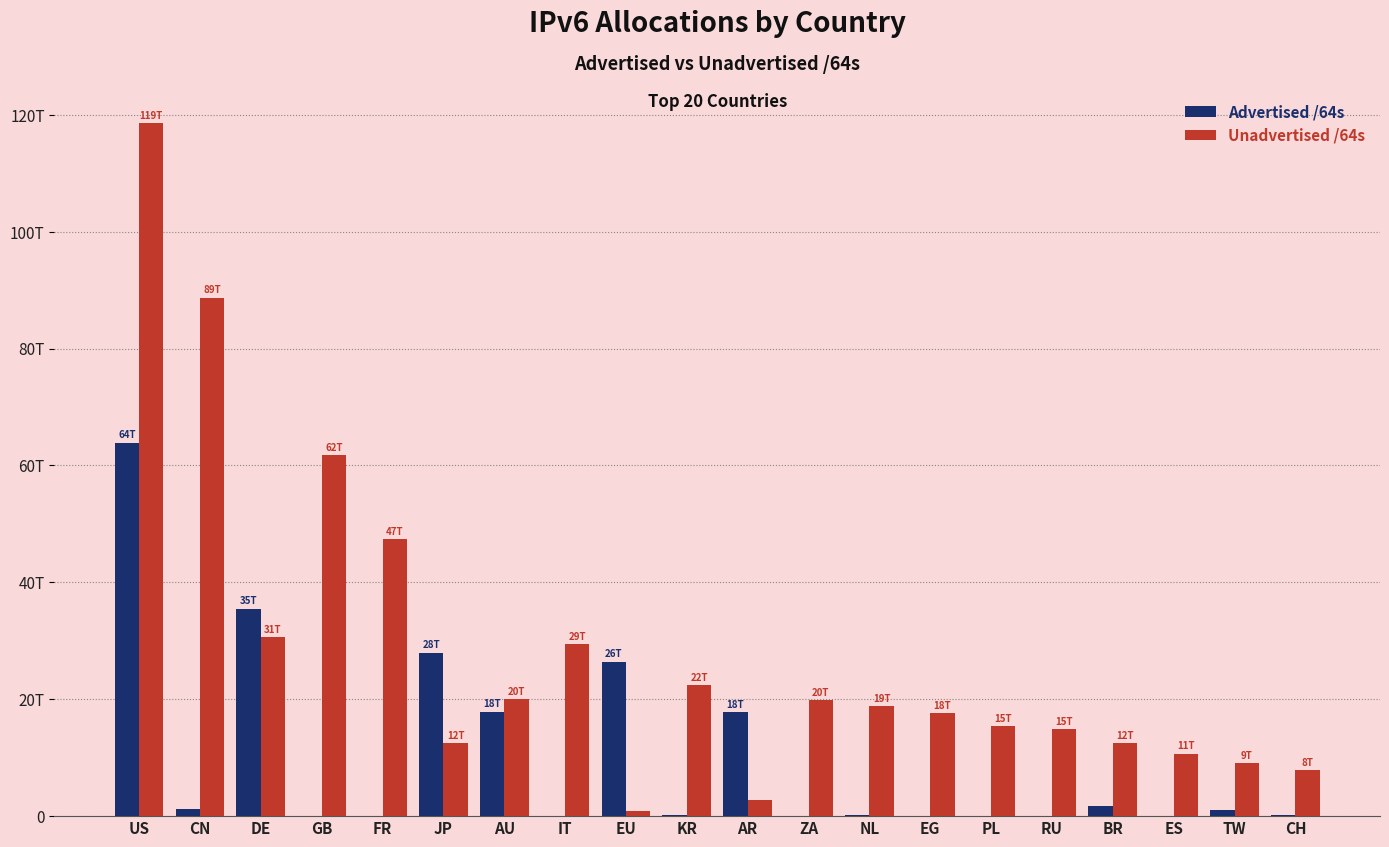

What are all the series names shown in the legend?

Advertised /64s, Unadvertised /64s